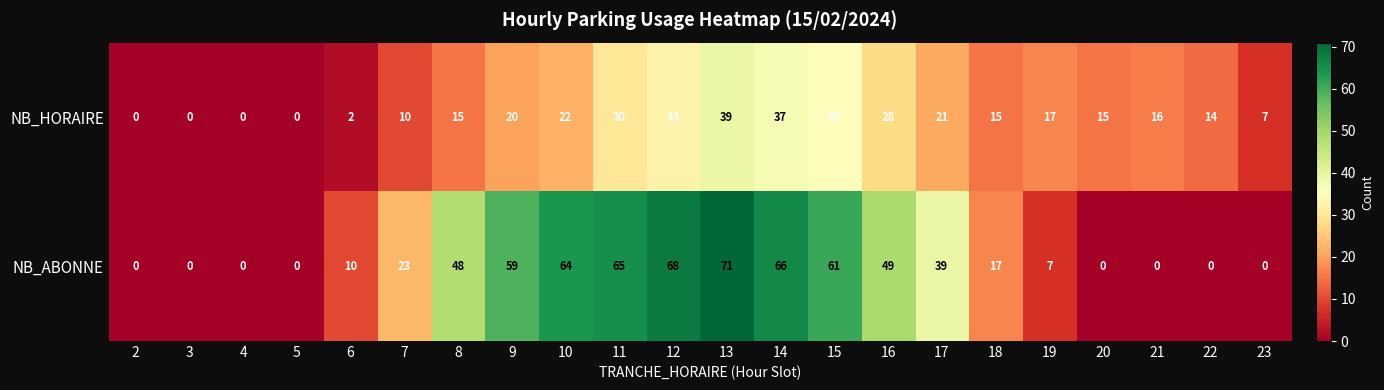

Rank the series by their maximum value, from highest to lowest.

NB_ABONNE, NB_HORAIRE